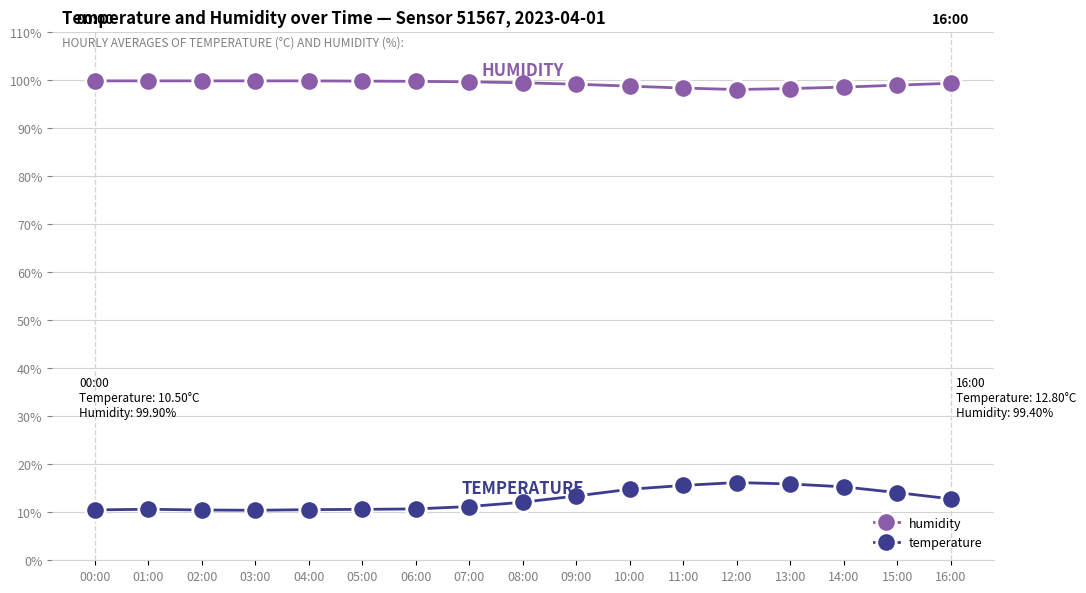

What is the lowest value of the temperature series?

10.4